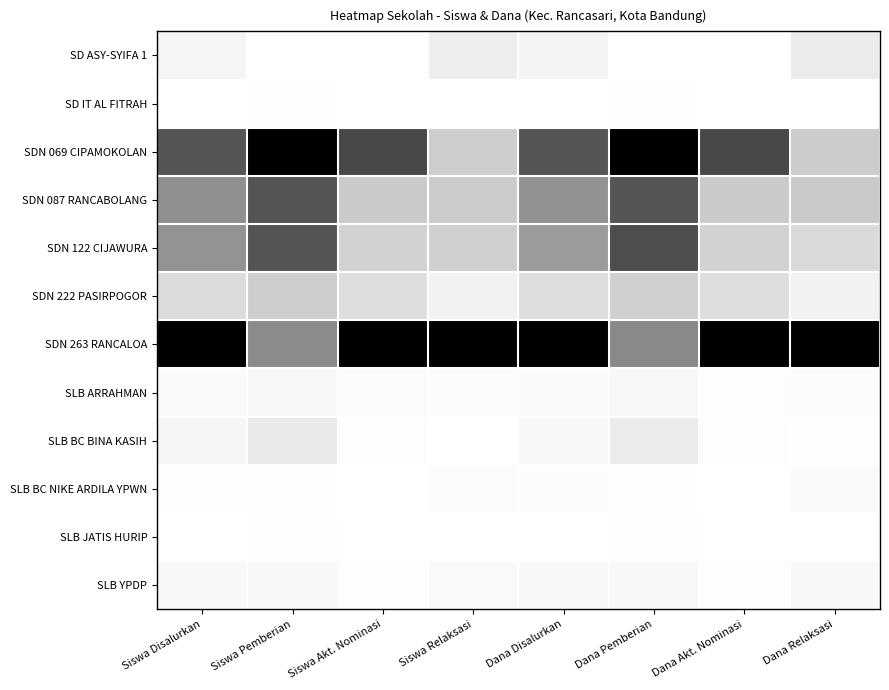

Count the number of data series in this chart.

12